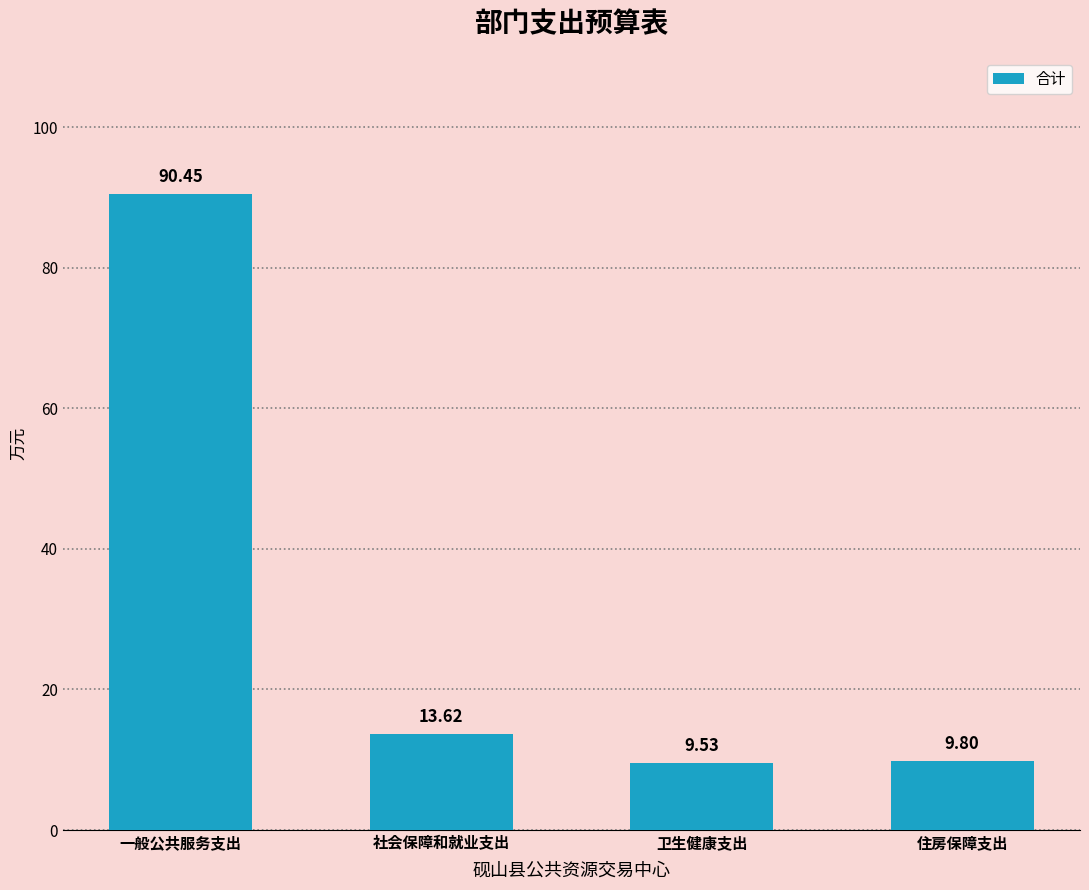

What is the difference between the values at 卫生健康支出 and 社会保障和就业支出?

4.1